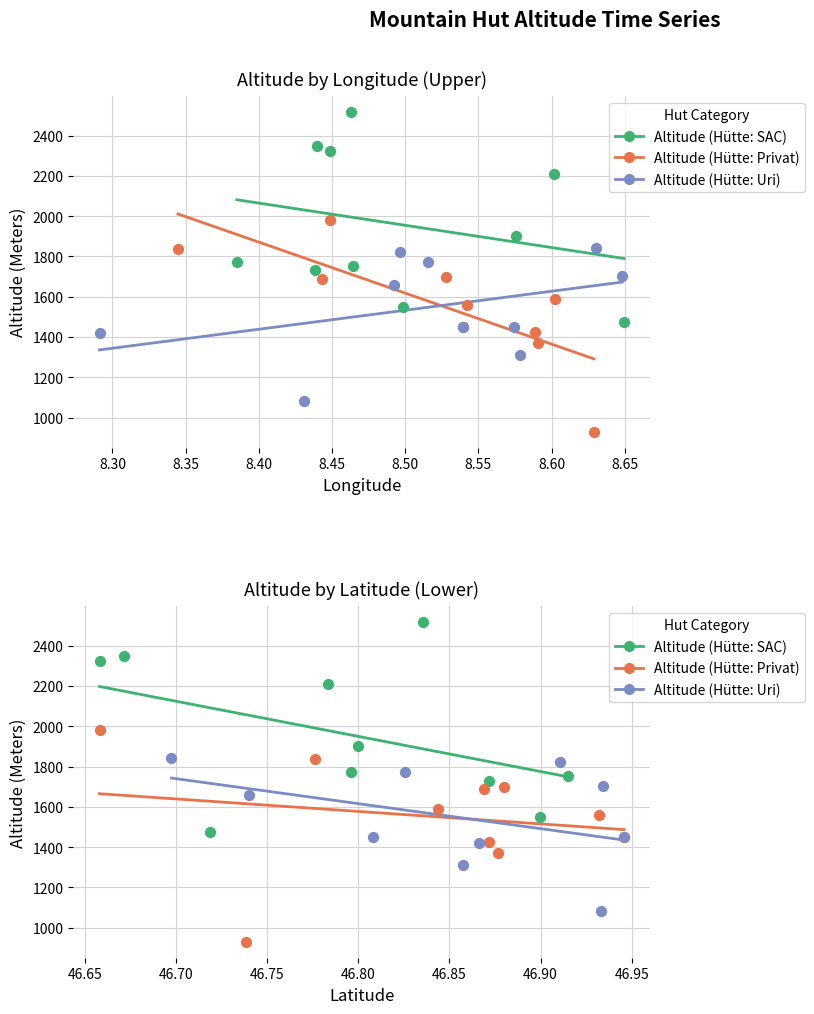

Which series reaches the maximum Y coordinate?

Altitude (Hütte: SAC)